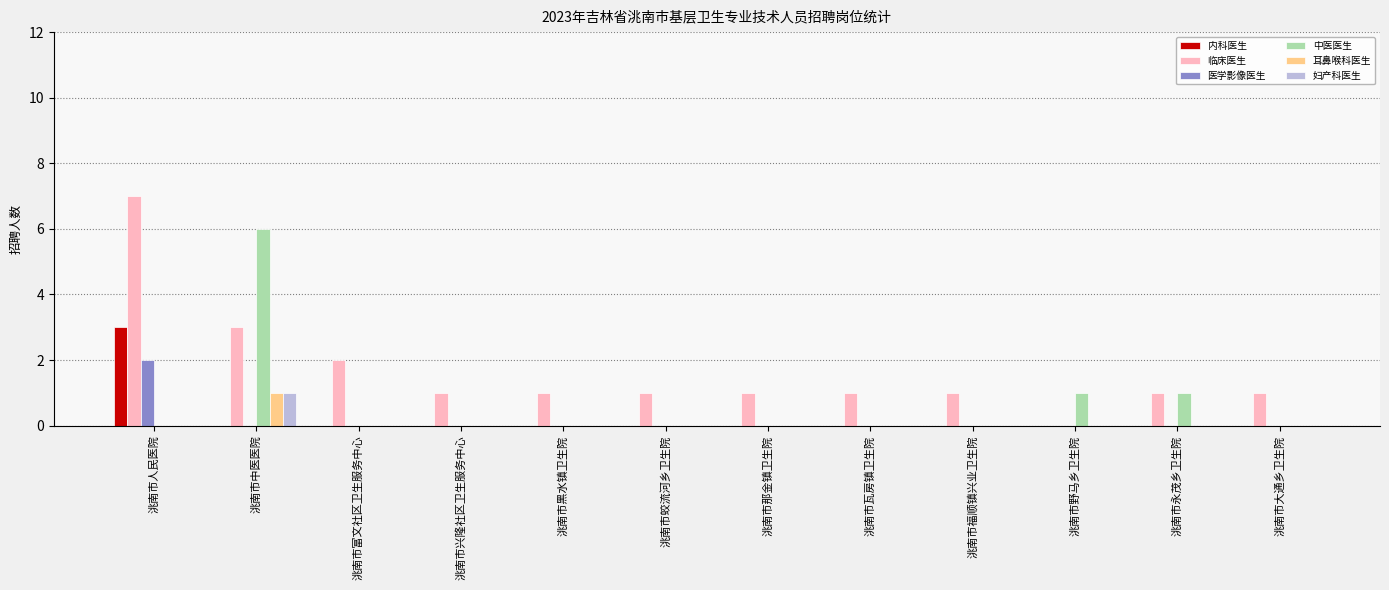

Which series has the largest total across all categories?

临床医生